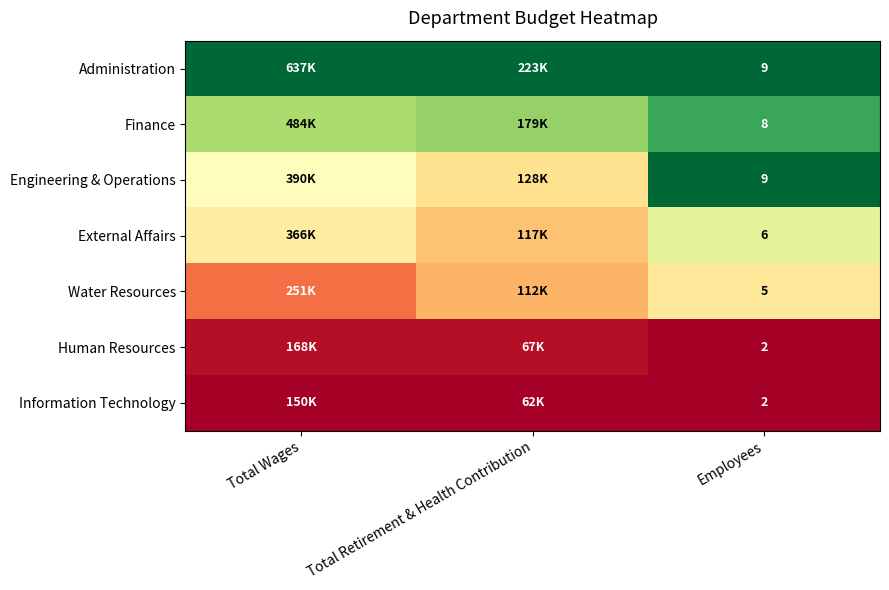

Which series has the largest total across all categories?

Administration